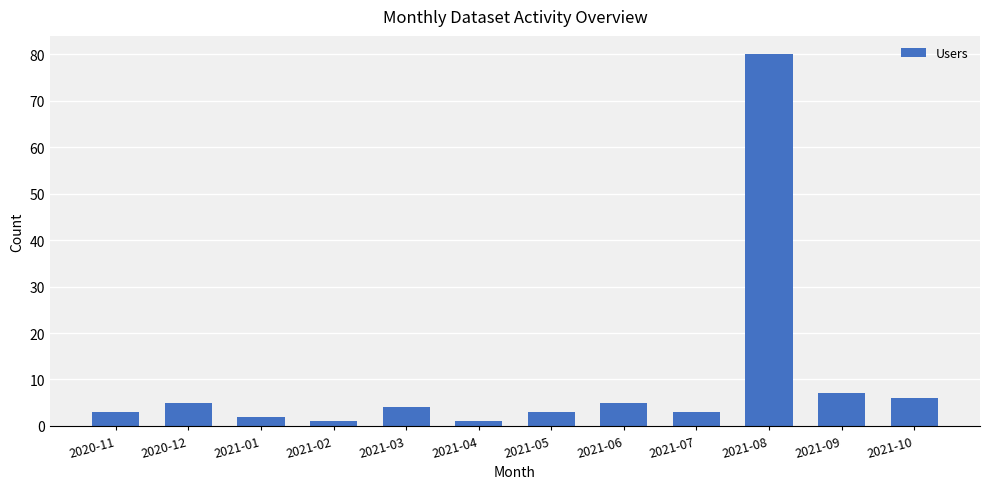

What position from the left is 2021-09?

11